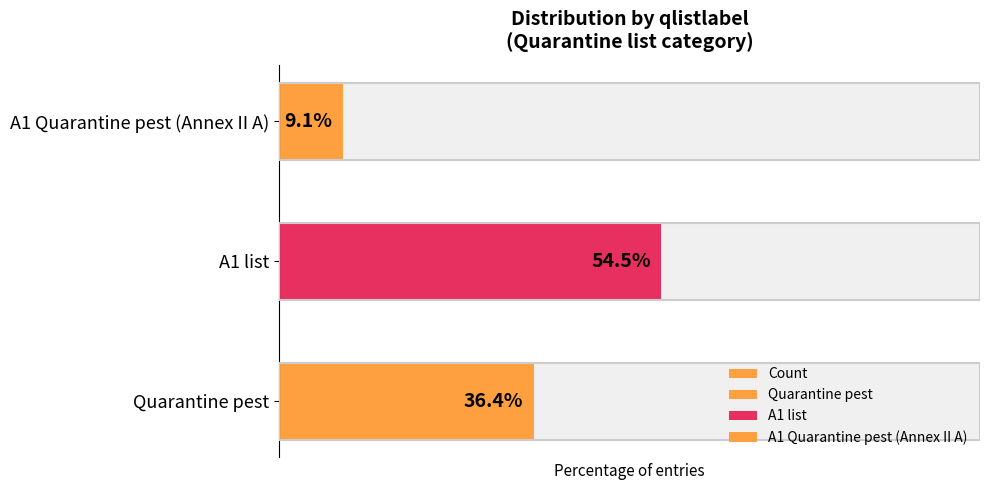

What is the average value?

33.3